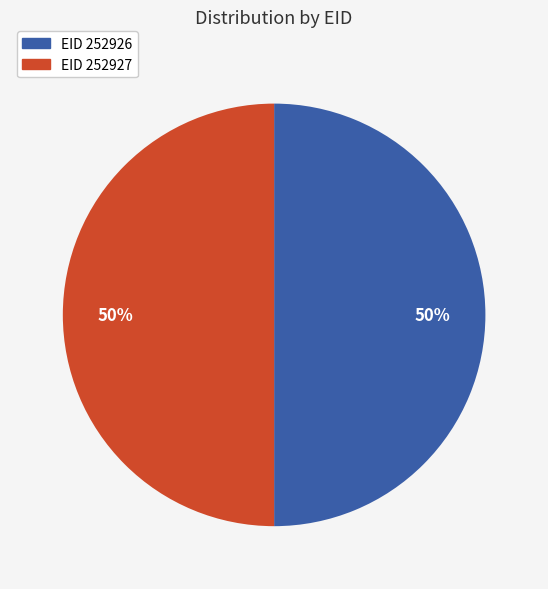

What percentage is the EID 252926 slice, to the nearest percent?

50%